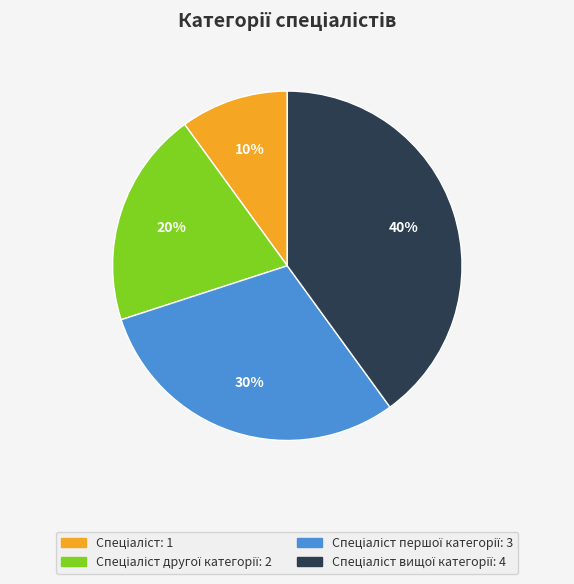

How many slices are in this pie chart?

4